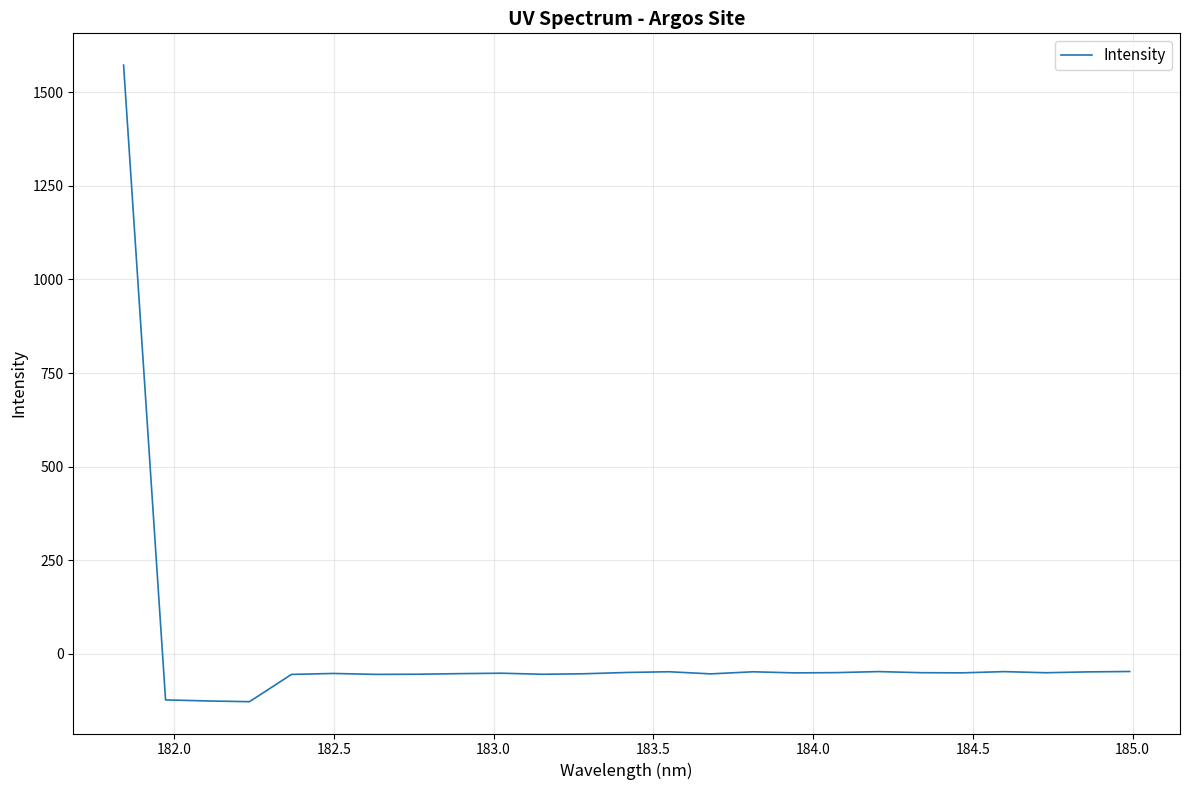

What is the minimum value shown in the chart?

-127.8